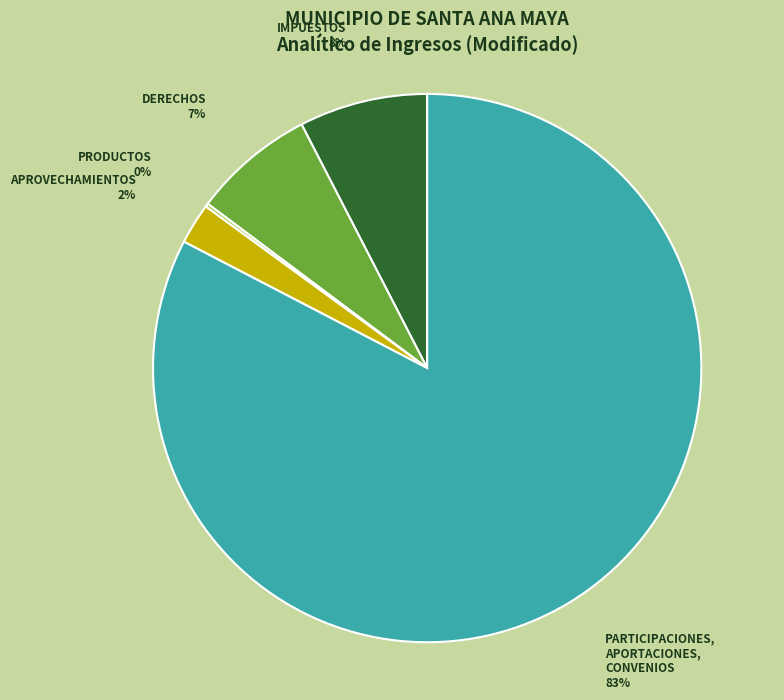

Does any single category account for the majority?

Yes